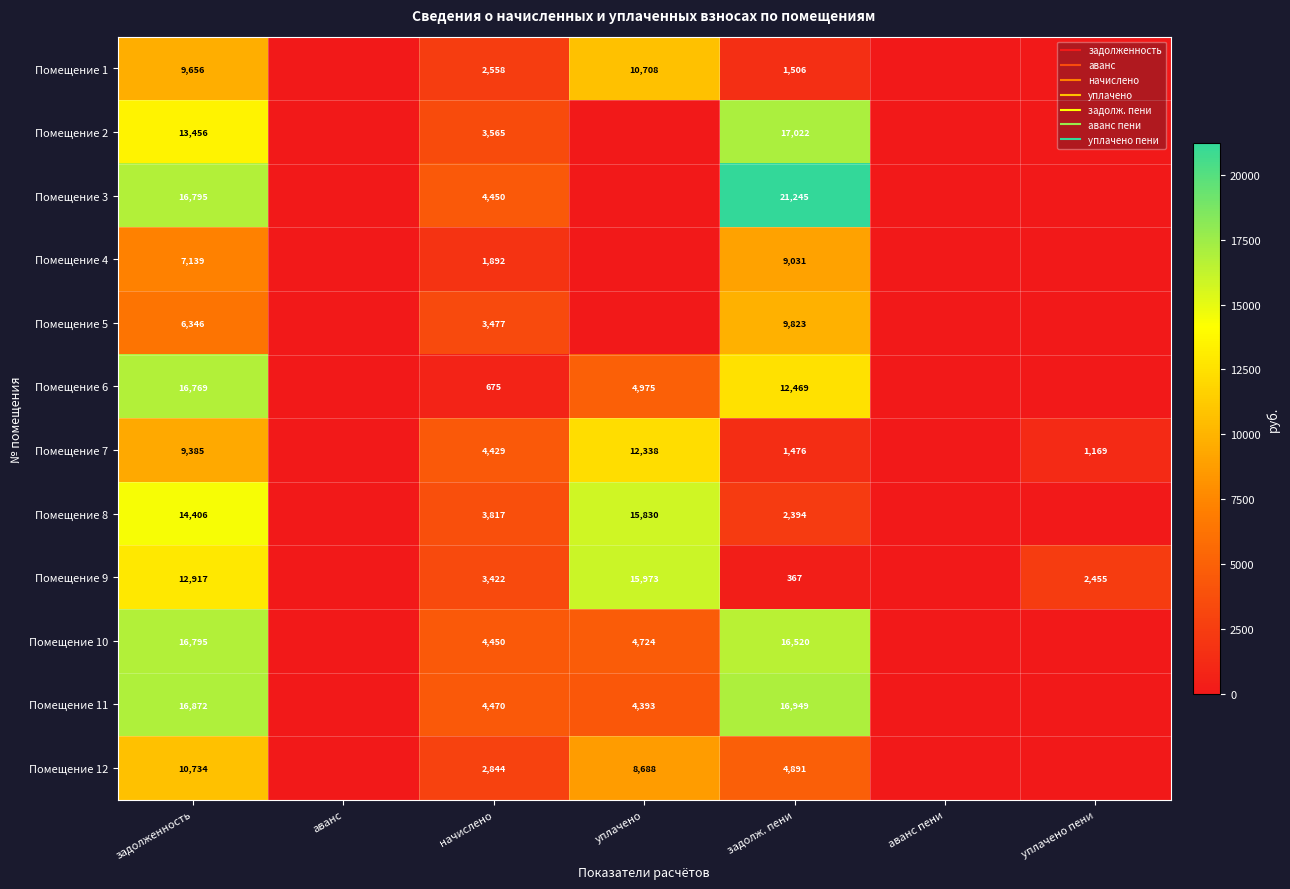

Which has a higher value, задолженность or задолж. пени?

задолженность